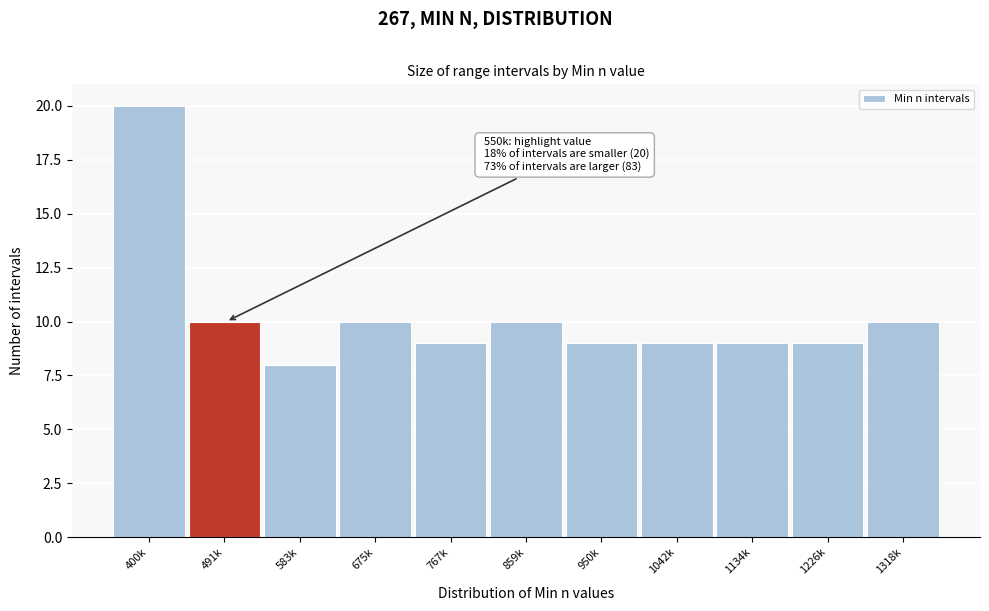

Reading left to right, list all the values displayed in this chart.

400k=20	491k=10	583k=8	675k=10	767k=9	859k=10	950k=9	1042k=9	1134k=9	1226k=9	1318k=10